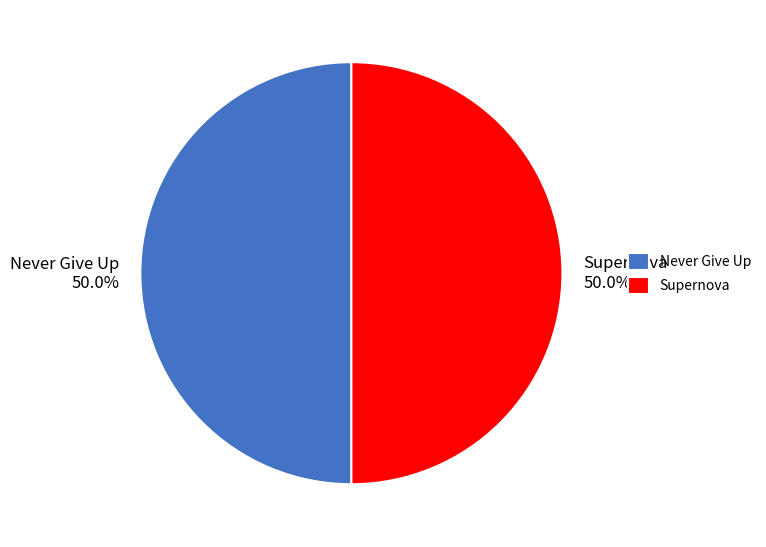

What percentage is NOT represented by Supernova 50.0%?

50.0%